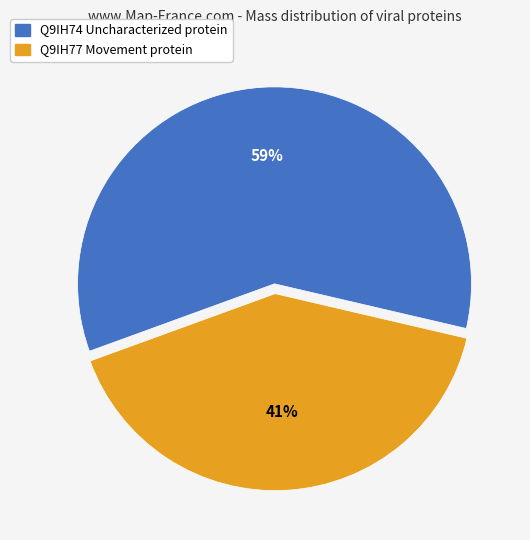

What percentage is the Q9IH74 Uncharacterized protein slice, to the nearest percent?

59%